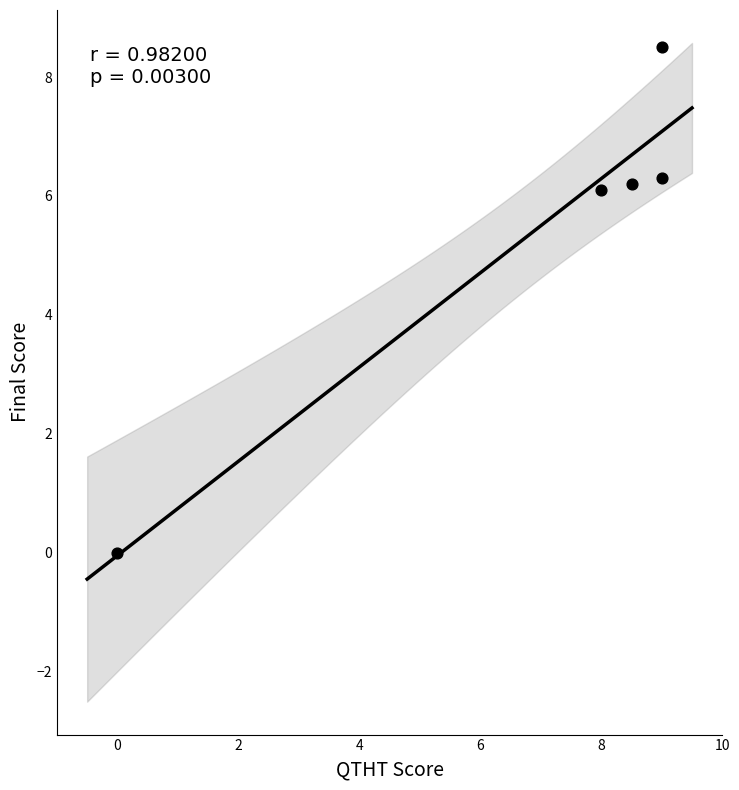

What is the range of Y values (max minus min)?

8.5